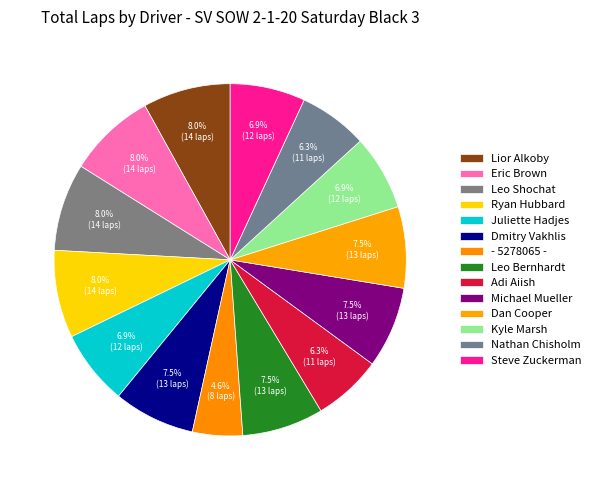

Is there any slice that represents more than half of the pie?

No